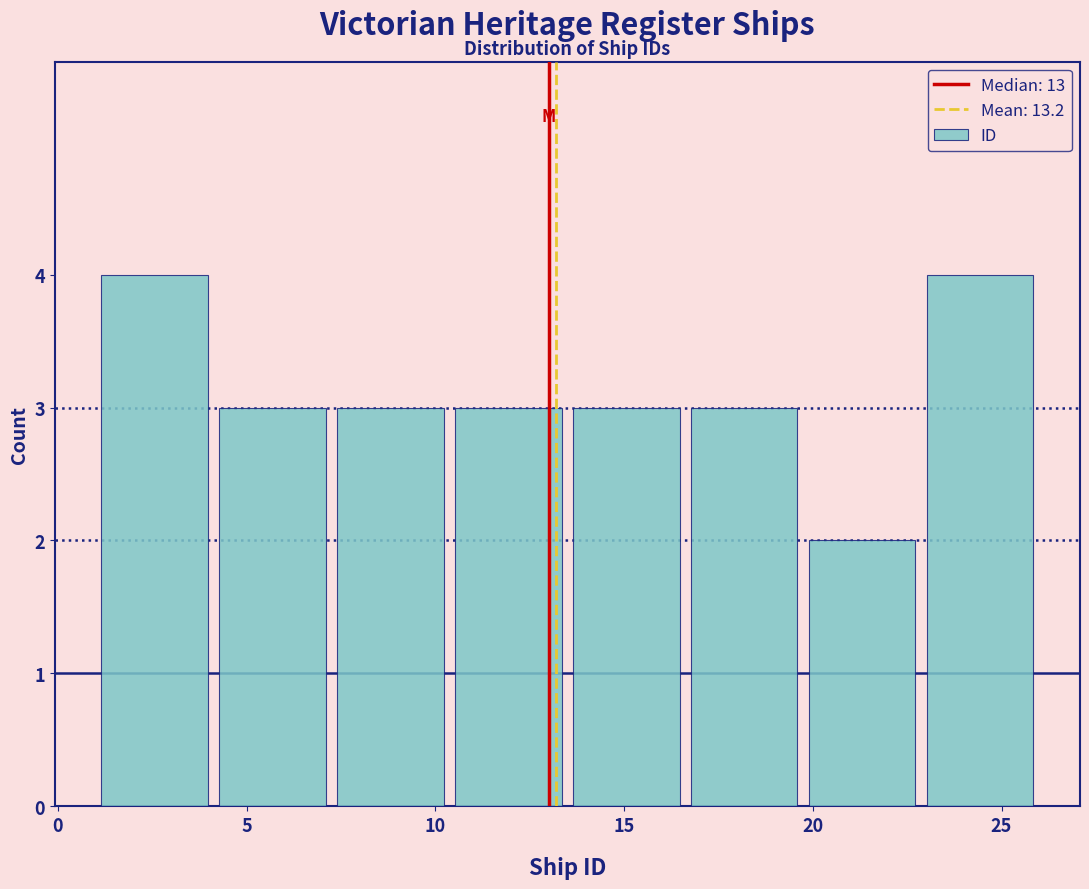

Reading left to right, transcribe this chart: for each bar, give the range it covers on the x-axis and its height. Neither the bar edges nor the heights are printed on the chart, so give them approximately, as read against the axes.

1.0 to 4.0: 4
4.0 to 7.5: 3
7.5 to 10.5: 3
10.5 to 13.5: 3
13.5 to 16.5: 3
16.5 to 20.0: 3
20.0 to 23.0: 2
23.0 to 26.0: 4